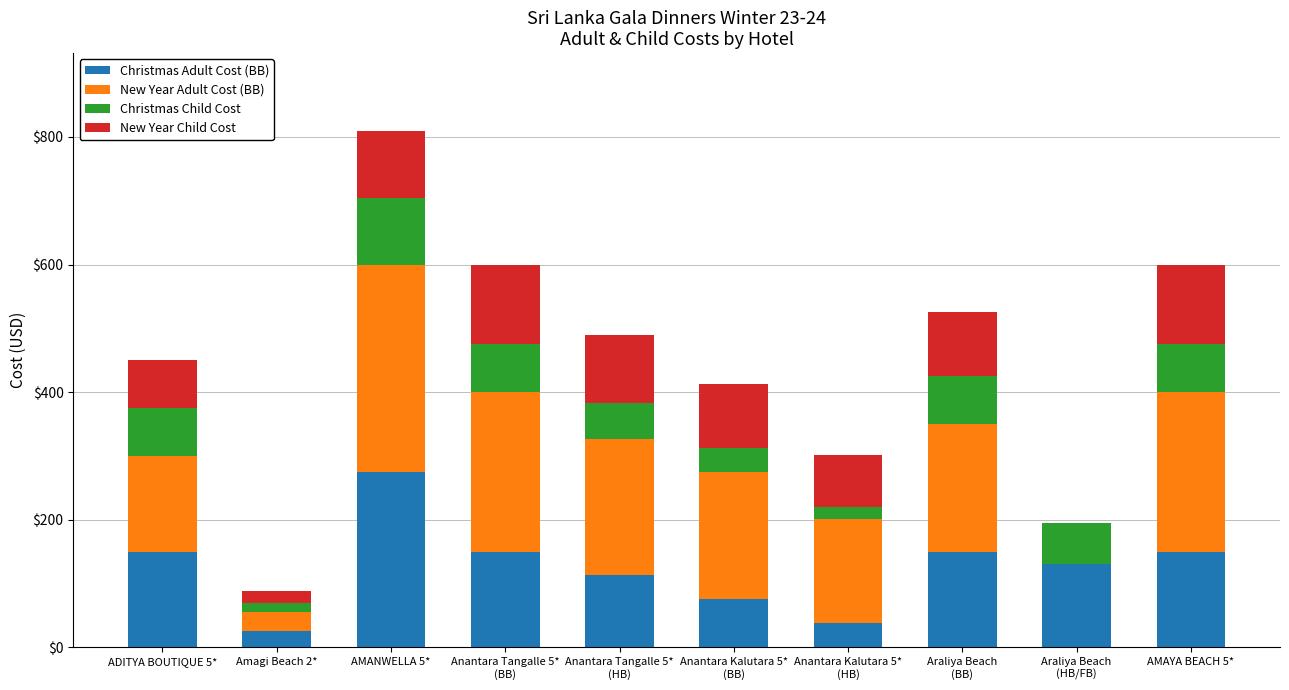

At which category is the sum across all series the highest?

AMANWELLA 5*